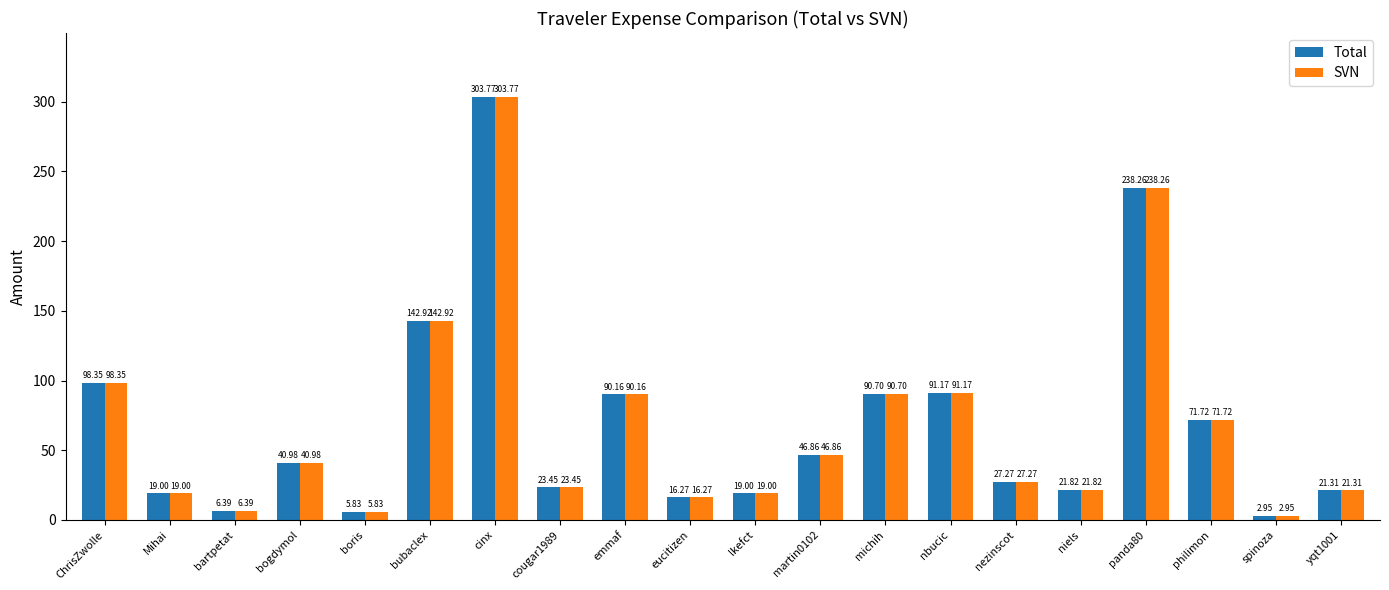

What is the difference between the maximum and second lowest values in the Total series?

297.9